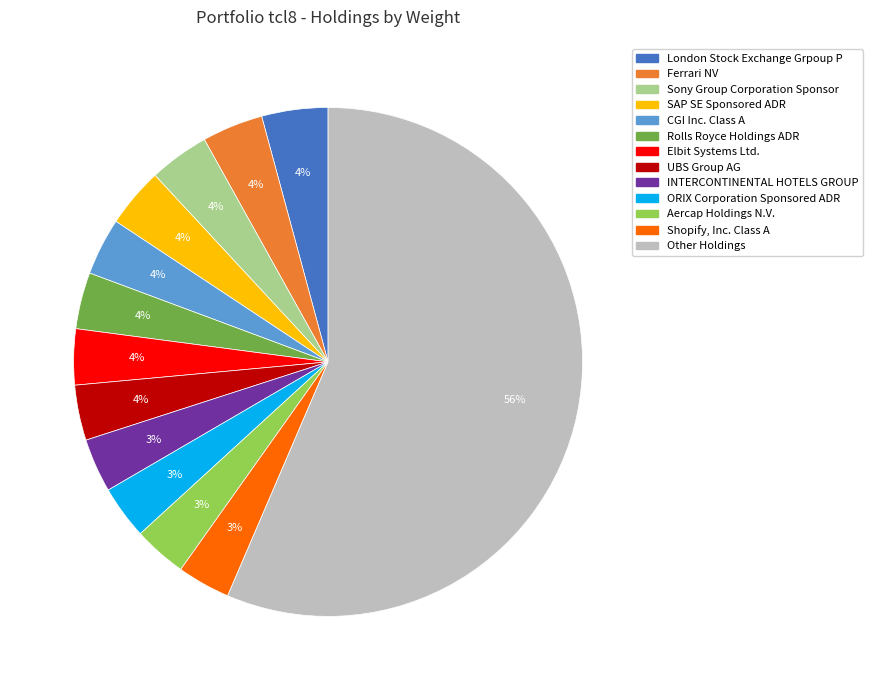

Is there any slice that represents more than half of the pie?

Yes